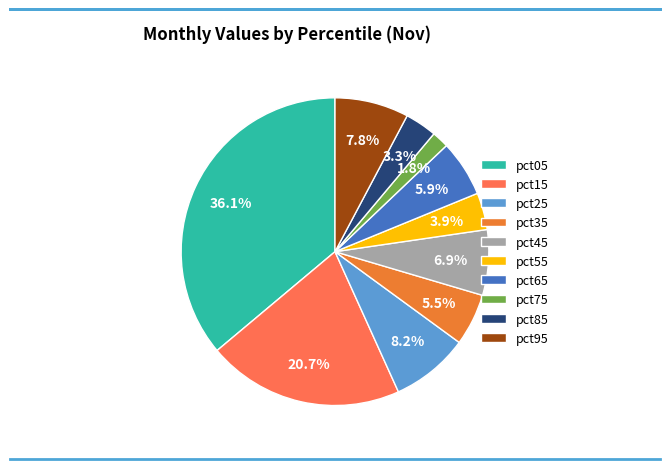

To the nearest percent, what is the combined percentage of pct85 and pct55?

7%